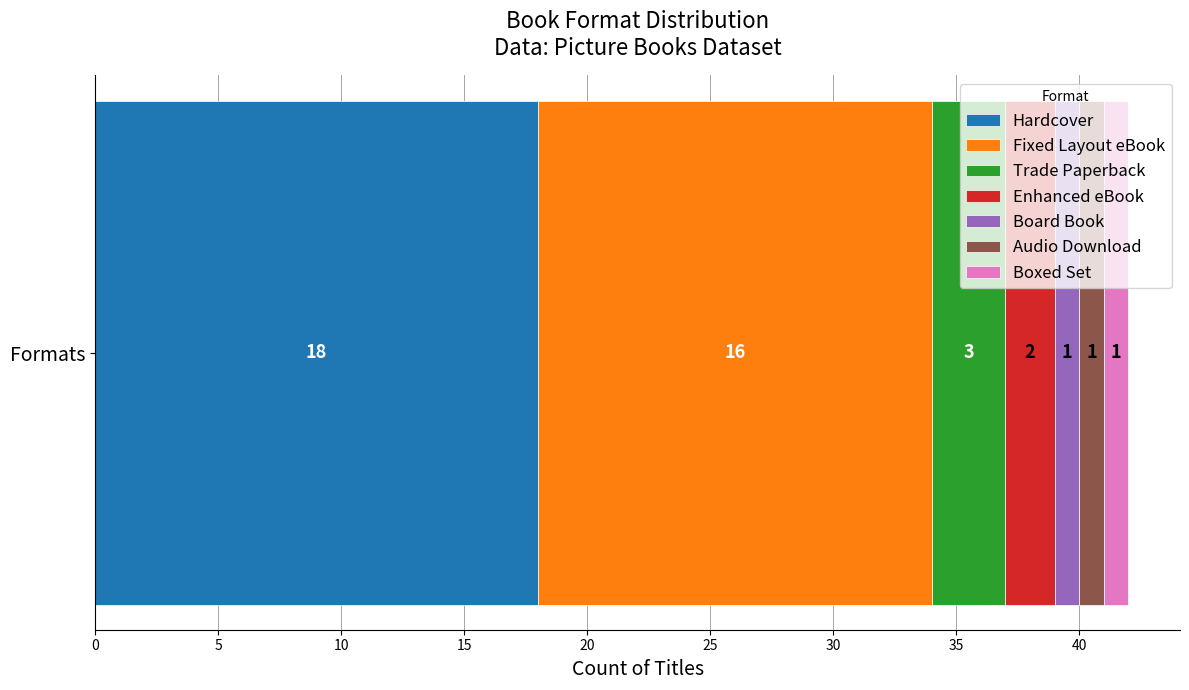

What is the maximum value for Hardcover?

18